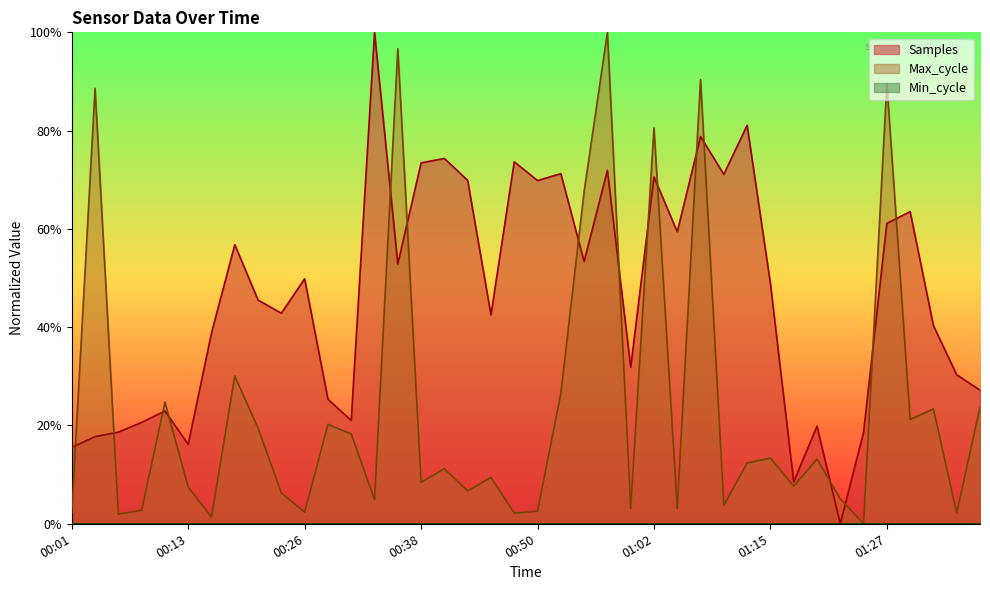

Between 00:45 and 01:30, which series saw the biggest shift?

Samples